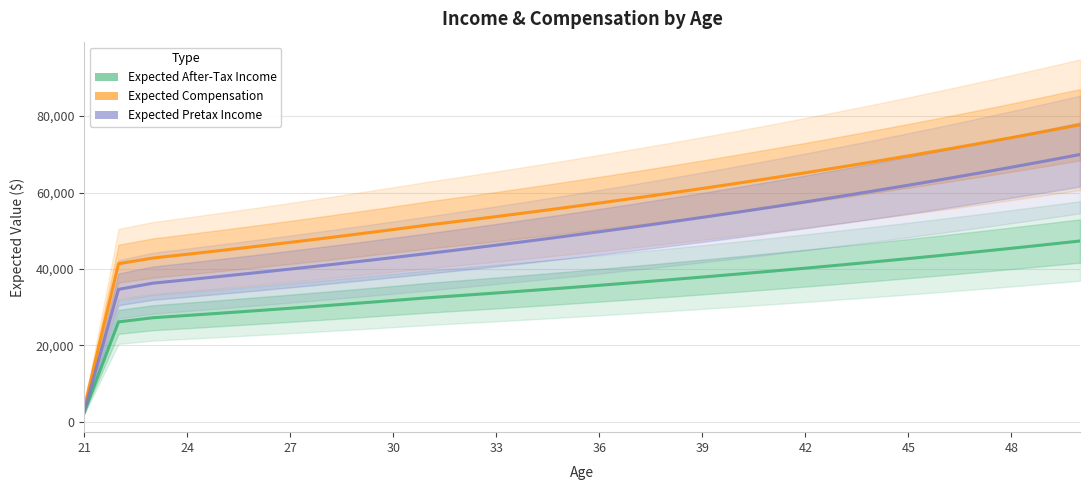

Reading left to right, transcribe all the data shown in this chart.

Expected After-Tax Income: 2472.8	26143.3	27231.2	27829.3	28442.5	29070.9	29715.1	30375.3	31052.1	31745.8	32453.5	33074.1	33710.2	34362.2	35030.5	35715.5	36417.7	37137.4	37875.1	38631.2	39406.3	40200.7	41015.0	41849.6	42705.1	43582.0	44480.8	45402.1	46346.4	47314.4
Expected Compensation: 3685.1	41378.2	42847.0	43835.5	44848.8	45887.4	46952.0	48043.2	49161.7	50308.1	51479.8	52576.1	53699.7	54851.5	56032.0	57242.1	58482.4	59753.8	61056.9	62392.5	63761.6	65164.9	66603.3	68077.7	69588.9	71137.9	72725.6	74353.0	76021.1	77730.8
Expected Pretax Income: 2677.6	34659.6	36274.9	37163.1	38073.4	39006.5	39963.0	40943.3	41948.2	42978.2	44033.9	45116.1	46225.2	47362.1	48527.5	49721.9	50946.3	52201.2	53487.5	54806.0	56157.4	57542.6	58962.5	60417.8	61909.6	63438.6	65005.8	66612.2	68258.8	69946.6